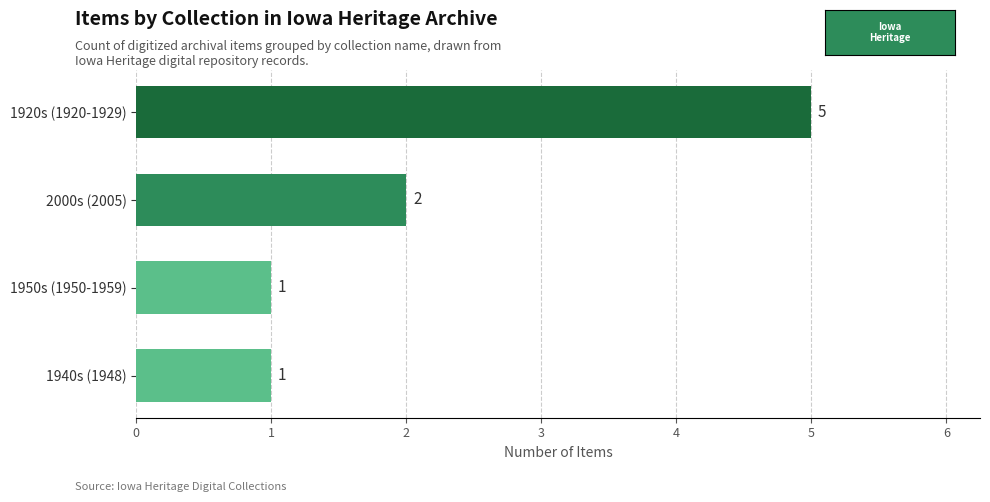

The chart shows a value of 5 at 1920s (1920-1929). True or false?

True